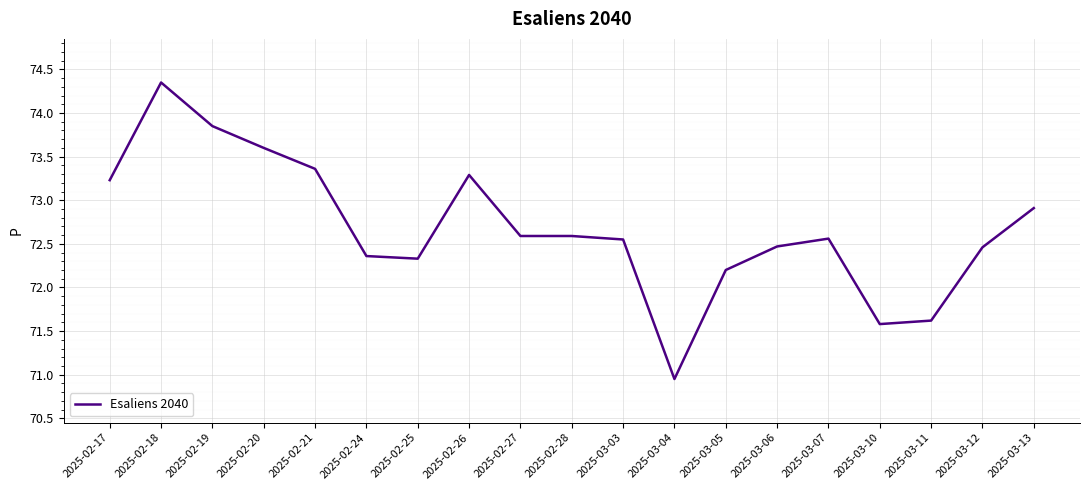

What is the difference between the second highest and minimum values?

2.9